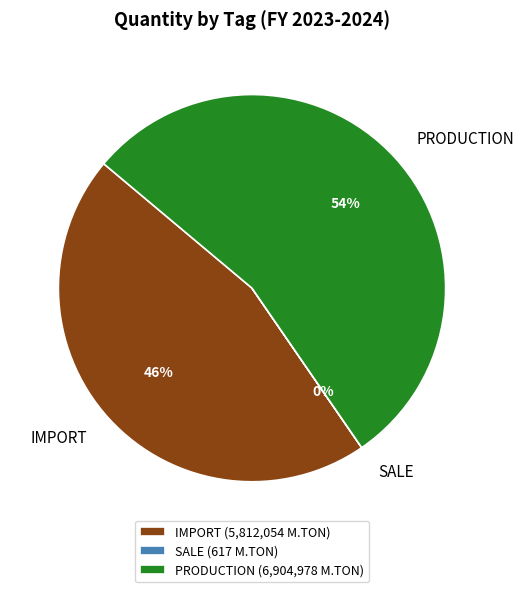

Is it true that IMPORT is 53% of the pie?

False